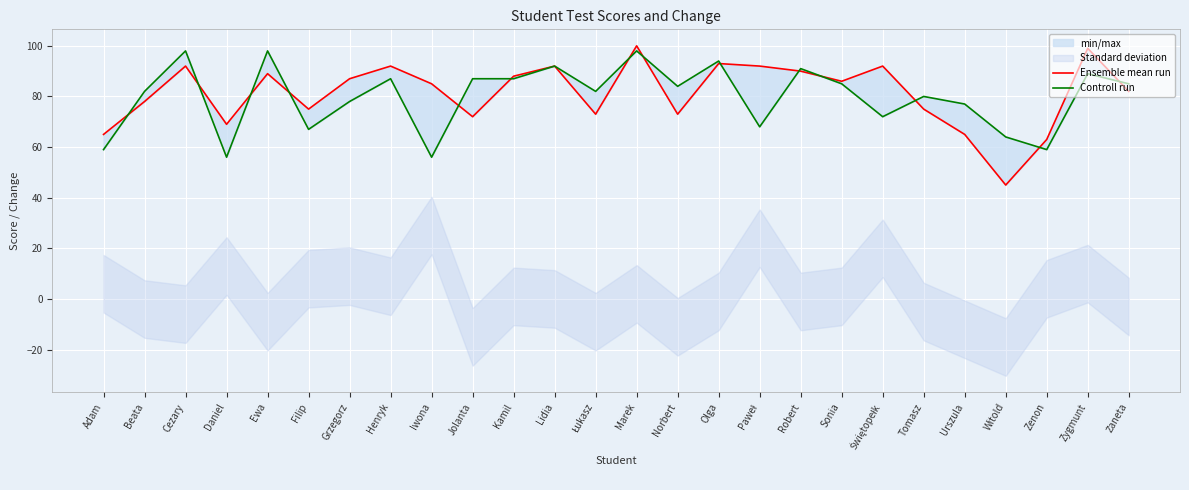

What is the minimum value for Controll run?

56